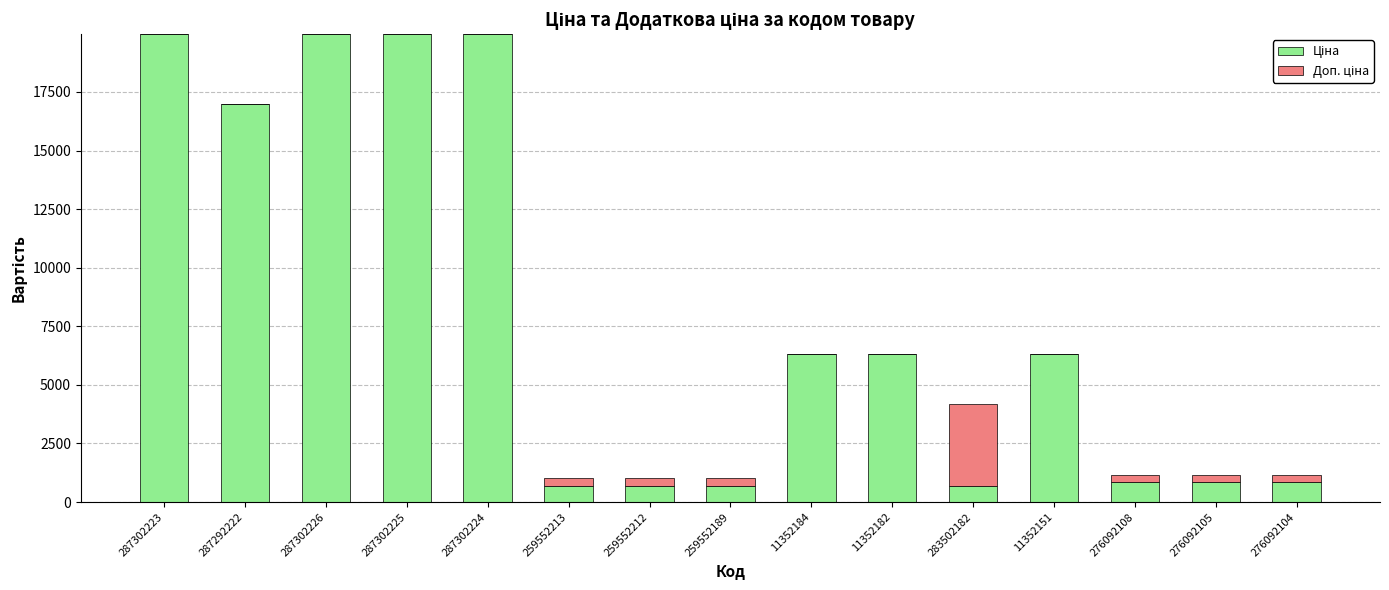

What is the difference between the second highest and minimum values in the Ціна series?

19270.4